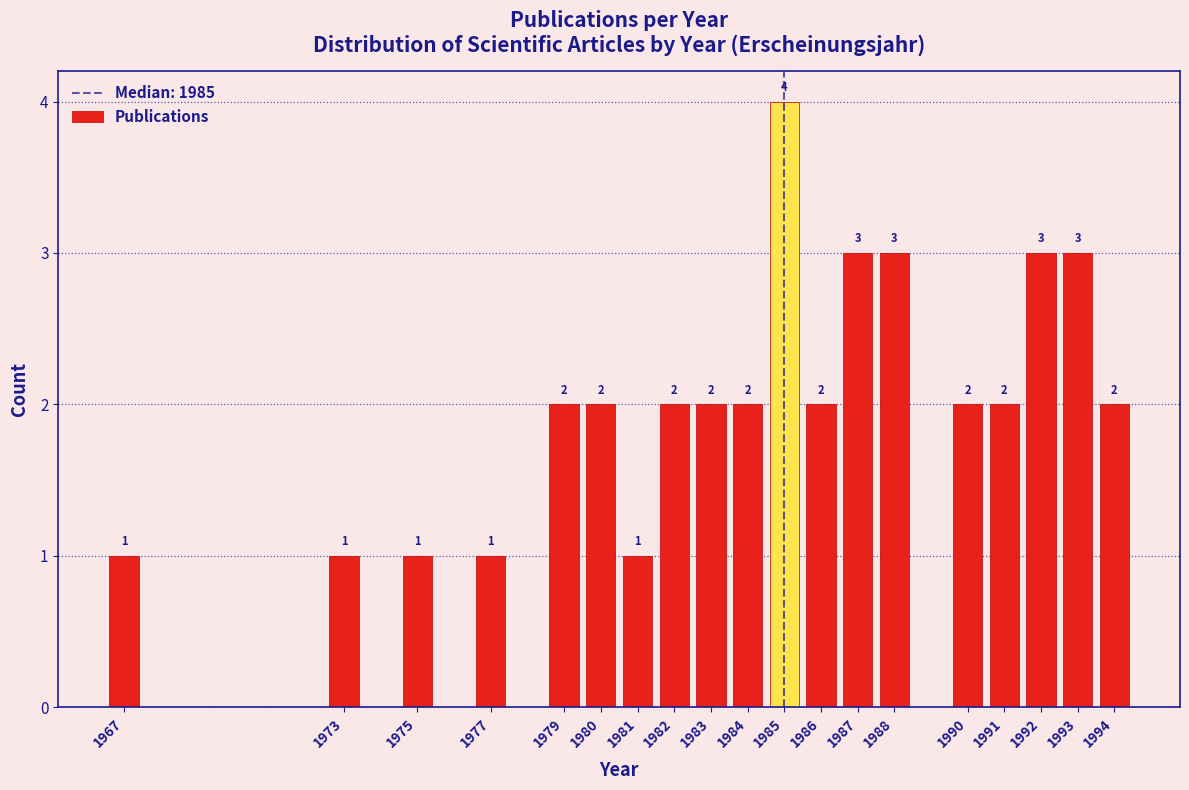

Reading right to left, transcribe all the data shown in this chart.

1994=2	1993=3	1992=3	1991=2	1990=2	1988=3	1987=3	1986=2	1985=4	1984=2	1983=2	1982=2	1981=1	1980=2	1979=2	1977=1	1975=1	1973=1	1967=1